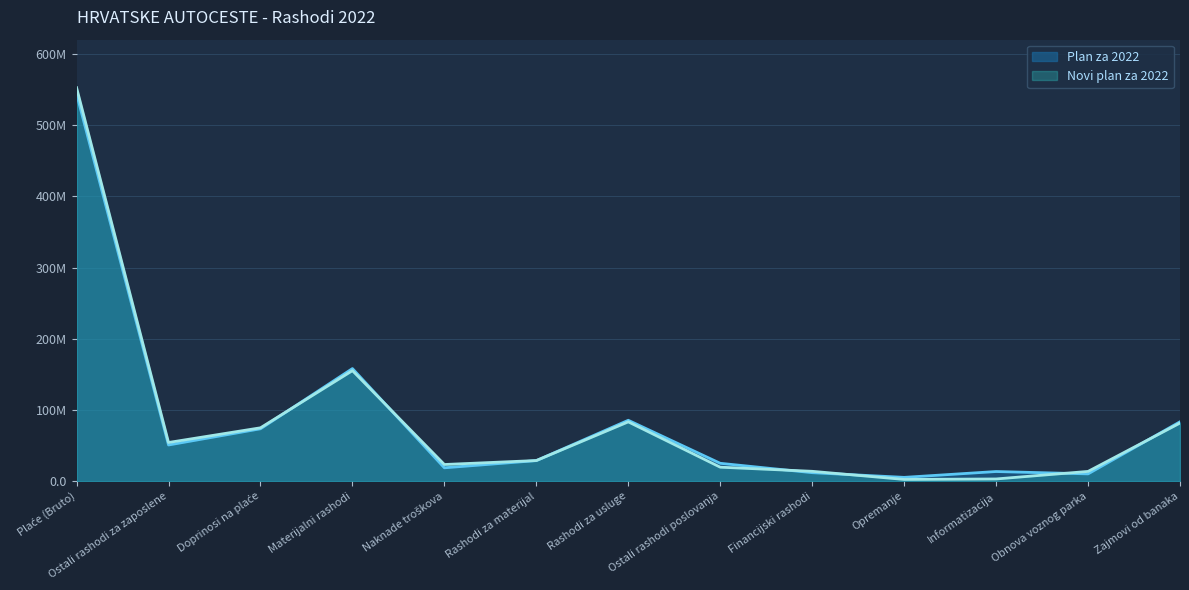

Is the value of Novi plan za 2022 at Informatizacija greater than the value of Plan za 2022 at Financijski rashodi?

No